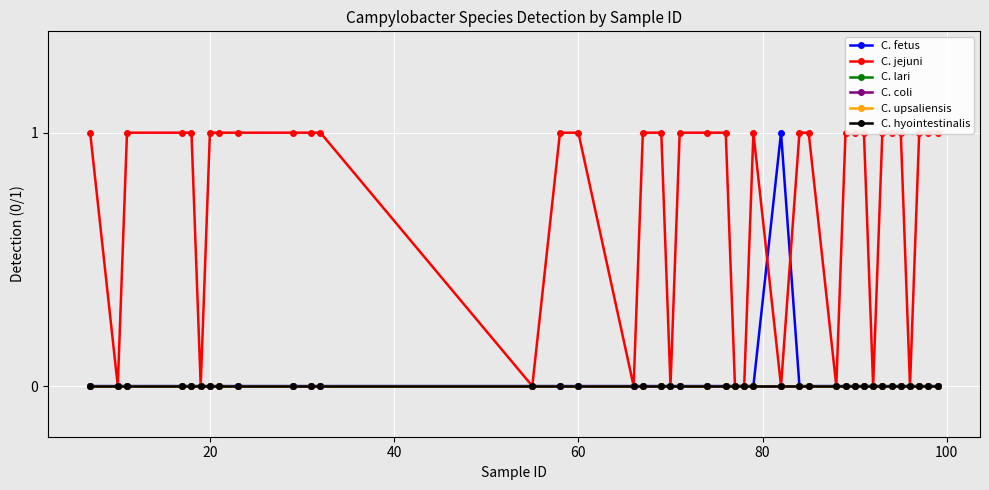

Which series has the largest total across all categories?

C. jejuni